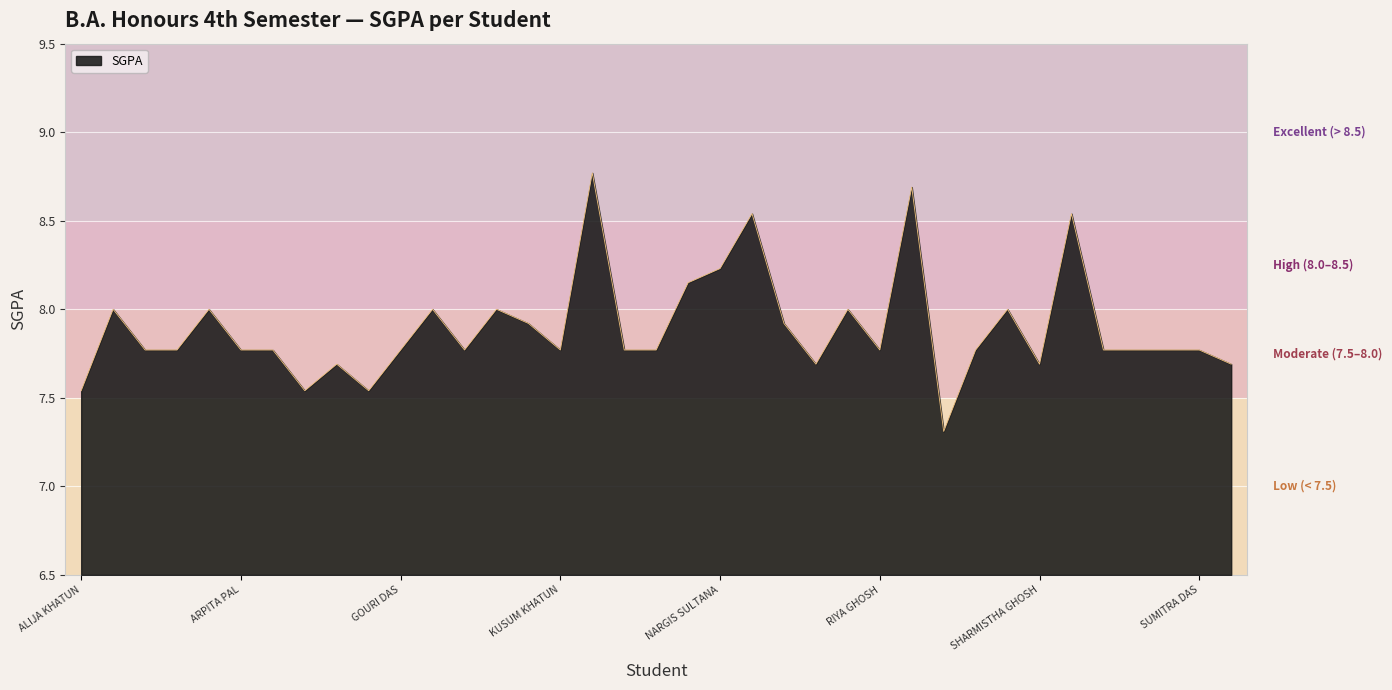

What is the smallest value displayed?

7.3